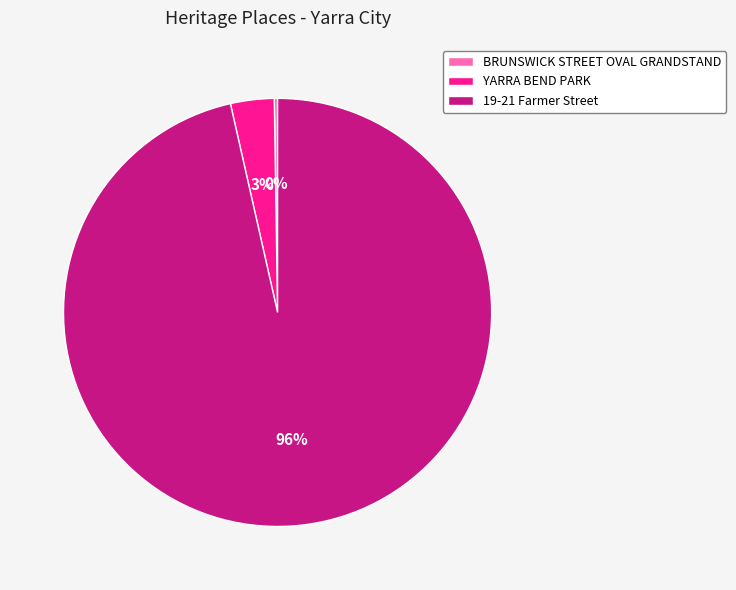

To the nearest percent, what is the average slice percentage?

33%